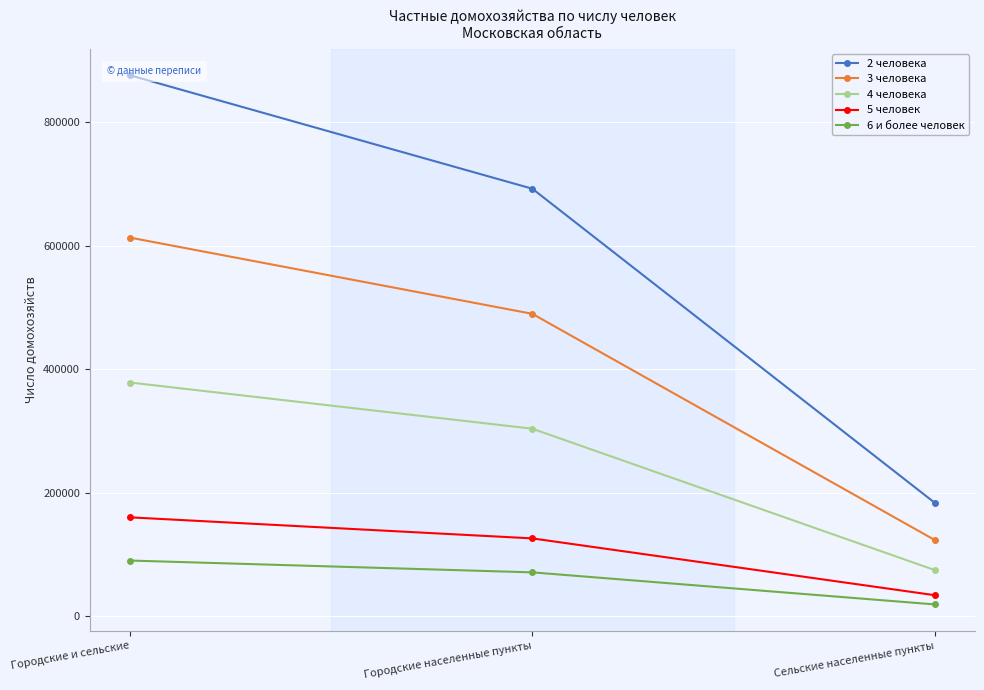

Reading right to left, transcribe all the data shown in this chart.

2 человека: 183754	692386	876140
3 человека: 123481	489784	613265
4 человека: 74792	303756	378548
5 человек: 34086	126094	160180
6 и более человек: 19145	71073	90218